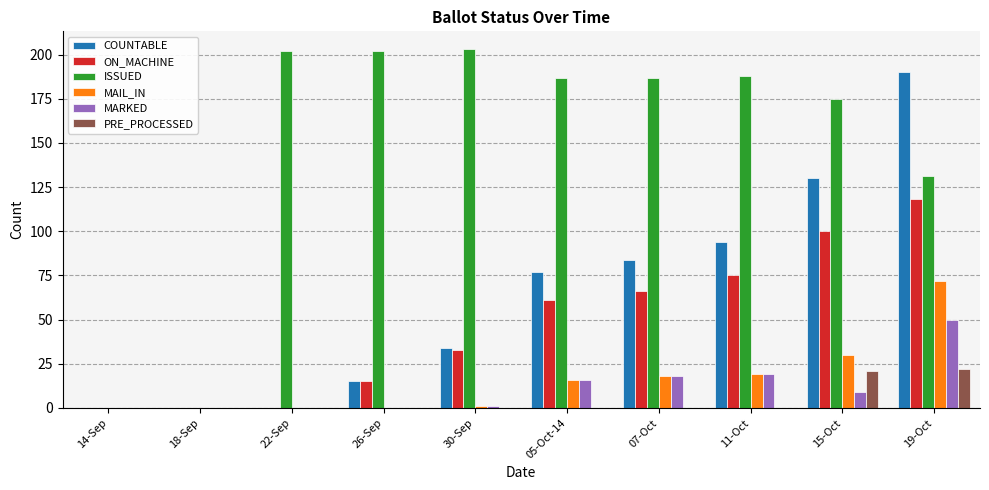

Is the value of MAIL_IN at 22-Sep greater than the value of COUNTABLE at 19-Oct?

No